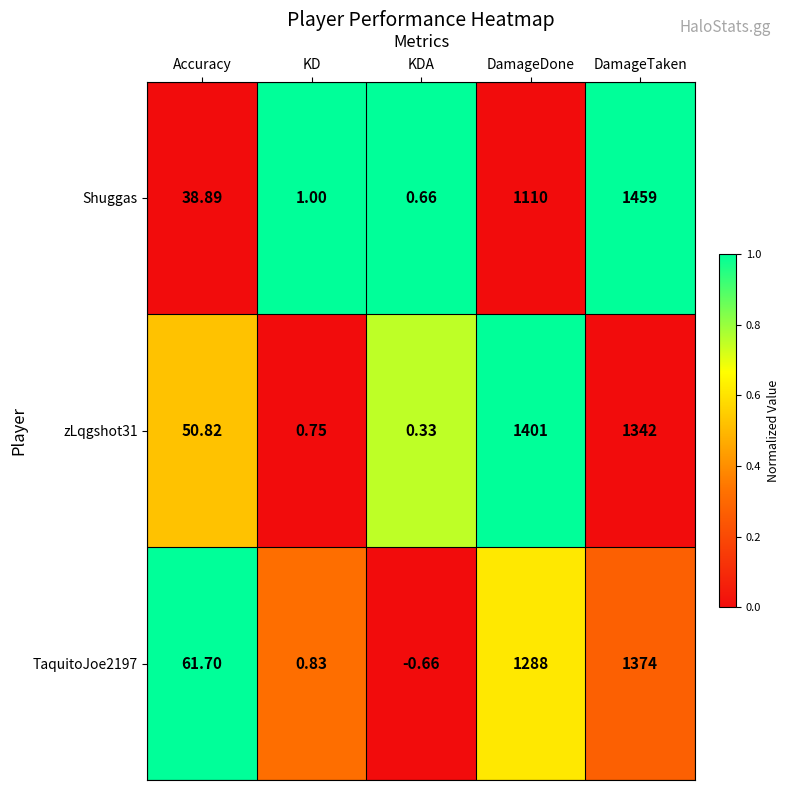

Which series has the widest spread of values?

Shuggas